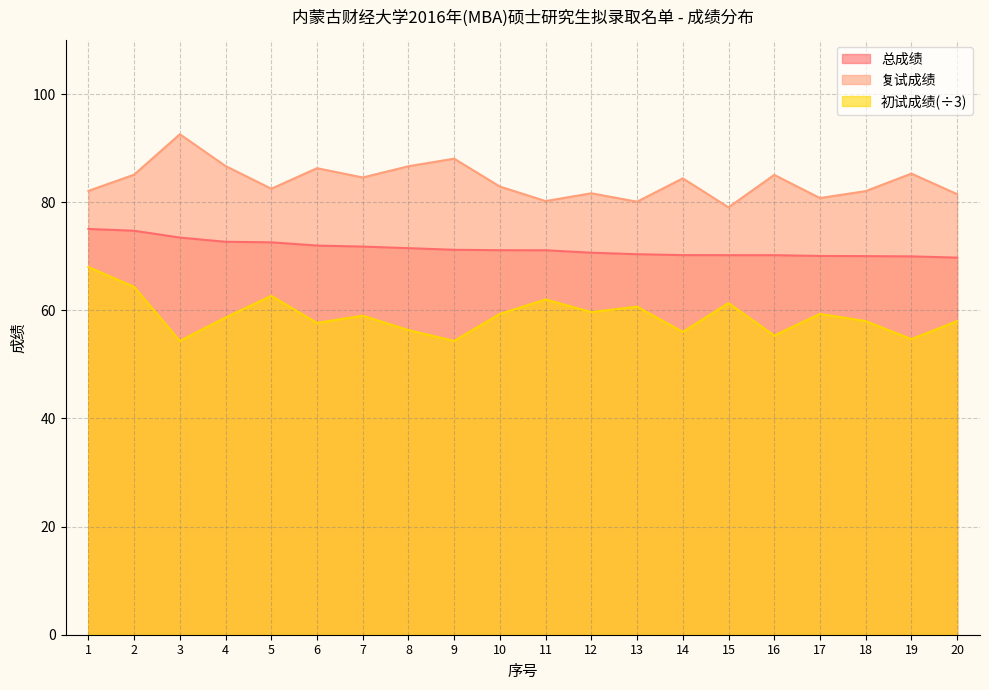

What is the difference between the maximum and second lowest values in the 初试成绩 series?

13.7